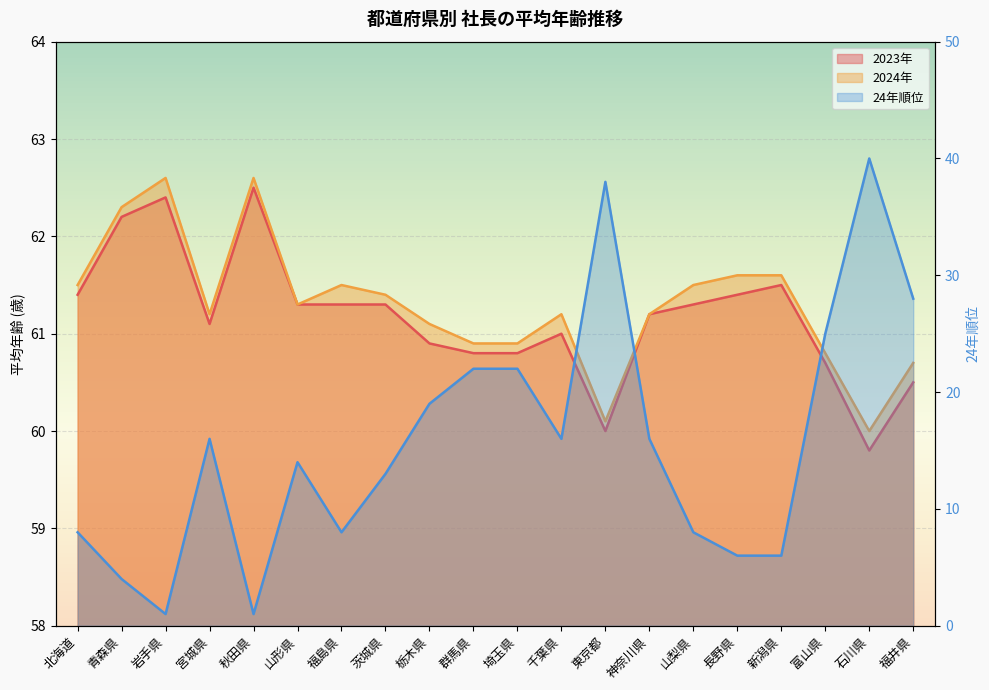

True or false: 24年順位 and 2023年 cross at least once.

False